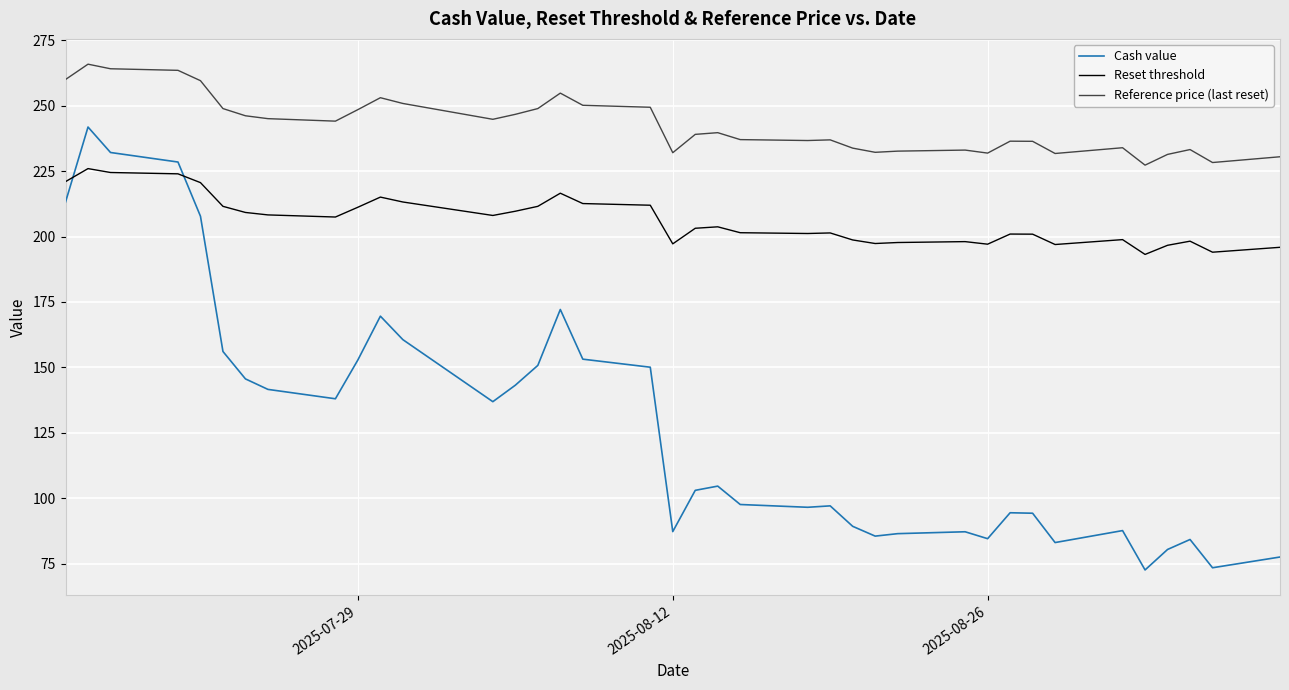

True or false: Reference price (last reset) and Cash value intersect in this chart.

False